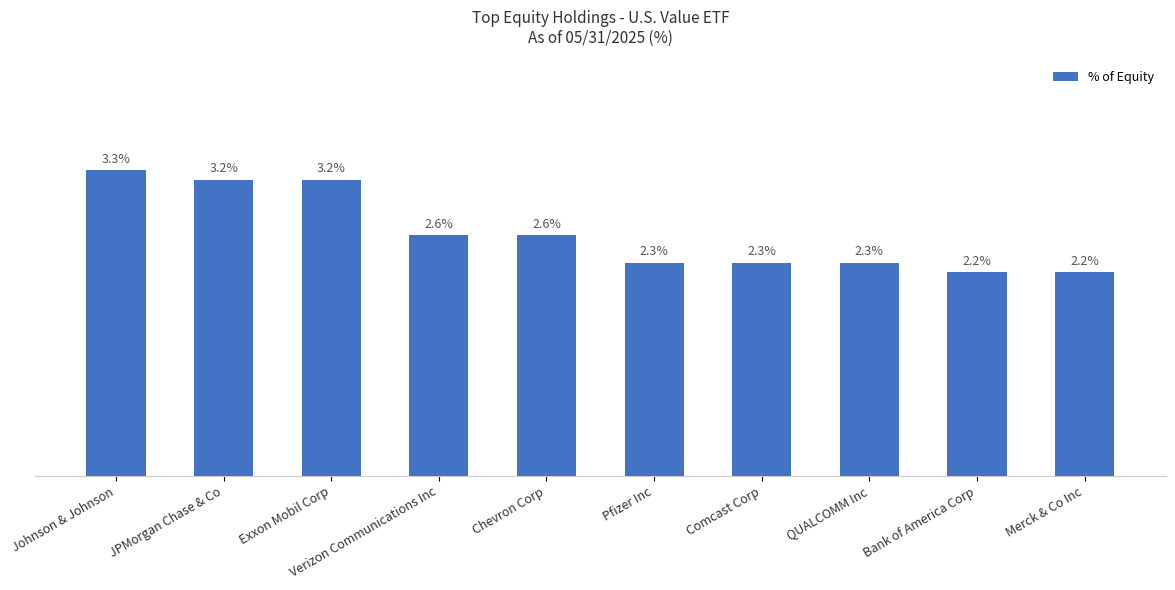

Are the bars grouped side by side (vs. stacked)?

No